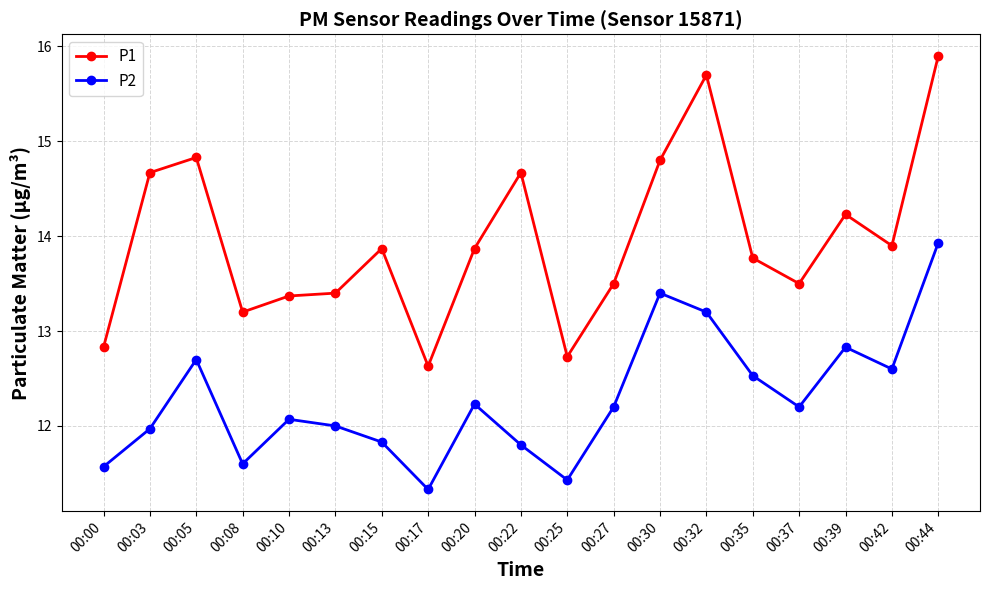

What is the maximum value shown in the chart?

15.9